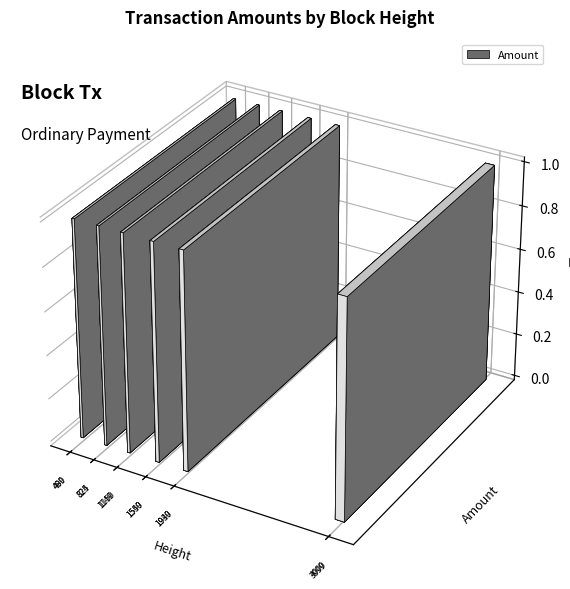

How many data points in Amount are above 1549?

5